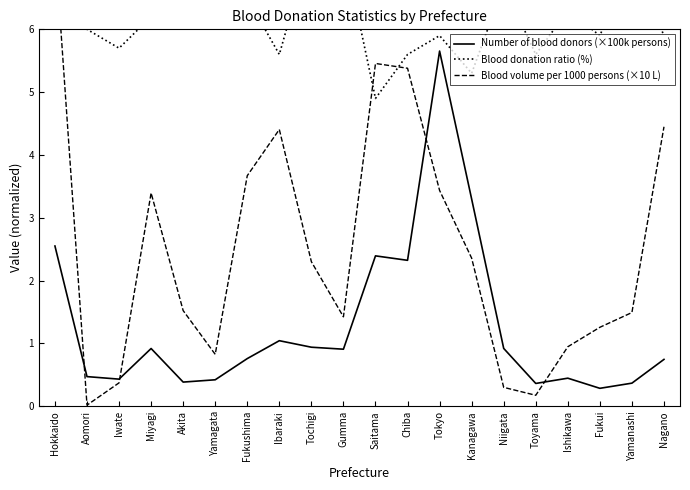

What is the total value across all series at Fukushima?

10.9